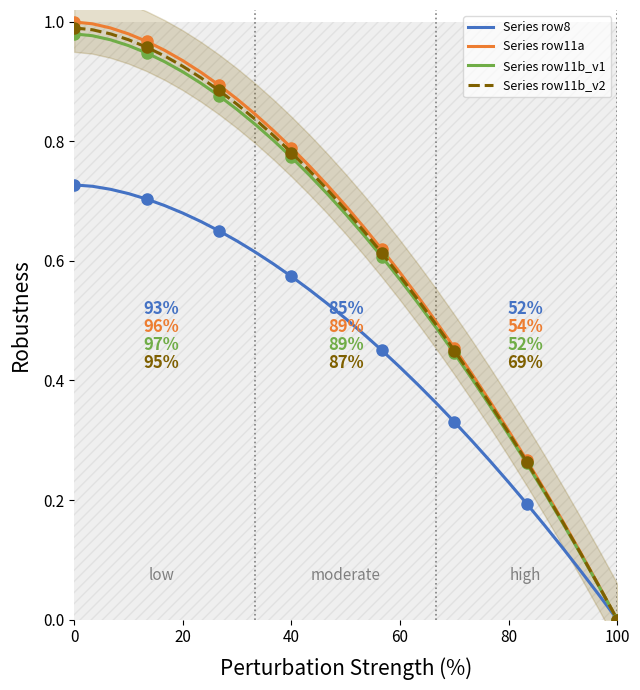

The Series row8 series shows 1.3 at 0. True or false?

False